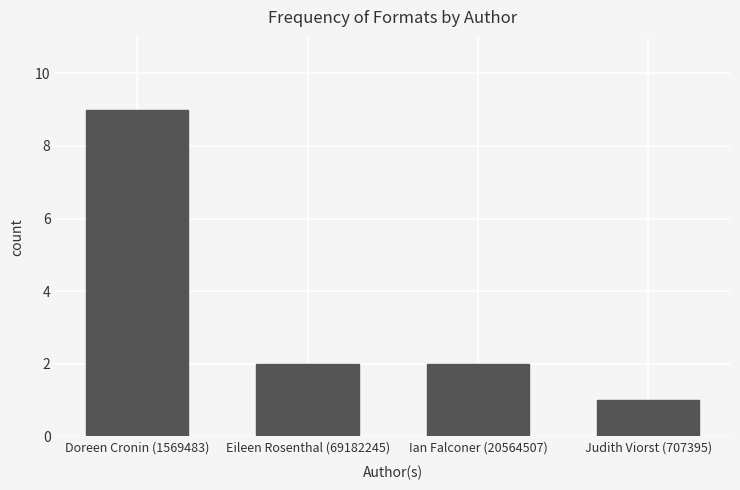

What is the label of the 1st bar from the right?

Judith Viorst (707395)